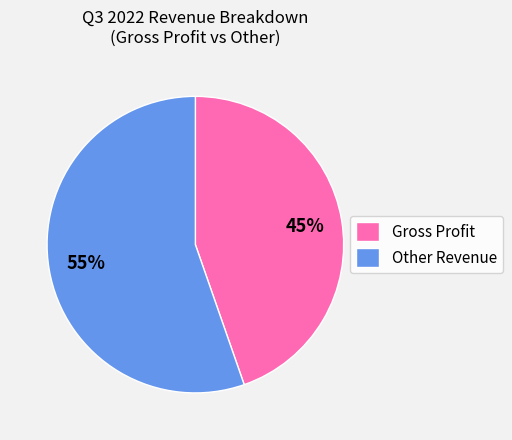

What is the largest slice in the pie chart?

Other Revenue